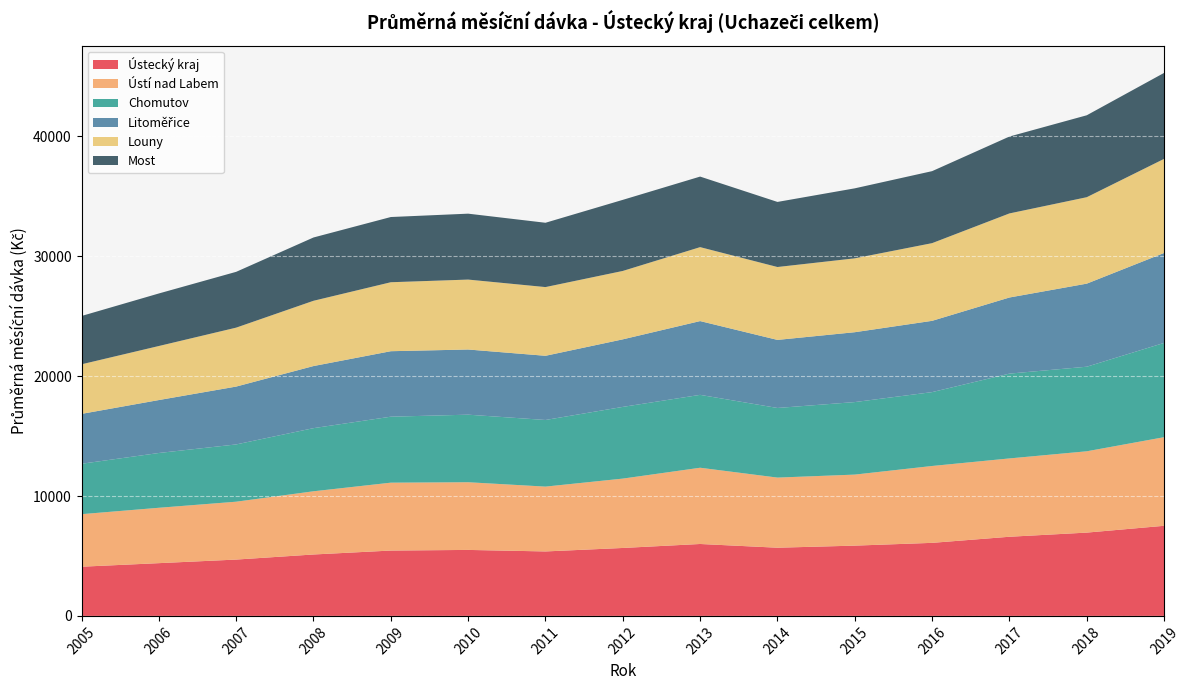

Reading left to right, list all the values displayed in this chart.

Ústecký kraj: 2005=4103	2006=4400	2007=4699	2008=5123	2009=5451	2010=5504	2011=5377	2012=5667	2013=5999	2014=5688	2015=5862	2016=6093	2017=6602	2018=6948	2019=7516
Ústí nad Labem: 2005=4383	2006=4619	2007=4827	2008=5272	2009=5663	2010=5646	2011=5408	2012=5786	2013=6360	2014=5849	2015=5925	2016=6412	2017=6534	2018=6783	2019=7392
Chomutov: 2005=4204	2006=4570	2007=4777	2008=5266	2009=5503	2010=5635	2011=5557	2012=5981	2013=6079	2014=5807	2015=6049	2016=6162	2017=7074	2018=7055	2019=7864
Litoměřice: 2005=4161	2006=4416	2007=4826	2008=5180	2009=5462	2010=5436	2011=5355	2012=5635	2013=6154	2014=5678	2015=5828	2016=5946	2017=6349	2018=6929	2019=7501
Louny: 2005=4135	2006=4507	2007=4916	2008=5444	2009=5753	2010=5833	2011=5731	2012=5705	2013=6168	2014=6080	2015=6162	2016=6480	2017=7013	2018=7210	2019=7850
Most: 2005=4031	2006=4383	2007=4655	2008=5280	2009=5440	2010=5498	2011=5365	2012=5930	2013=5885	2014=5429	2015=5839	2016=6006	2017=6414	2018=6834	2019=7171